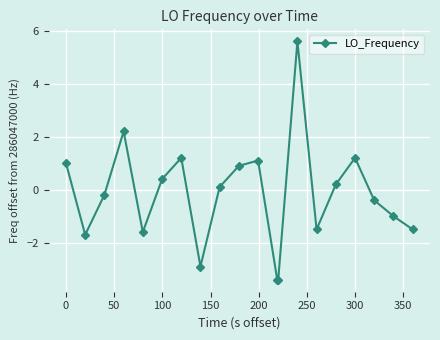

Reading left to right, list all the values displayed in this chart.

1.0	-1.7	-0.2	2.2	-1.6	0.4	1.2	-2.9	0.1	0.9	1.1	-3.4	-3.4	5.6	-1.5	0.2	1.2	-0.4	-1.0	-1.5